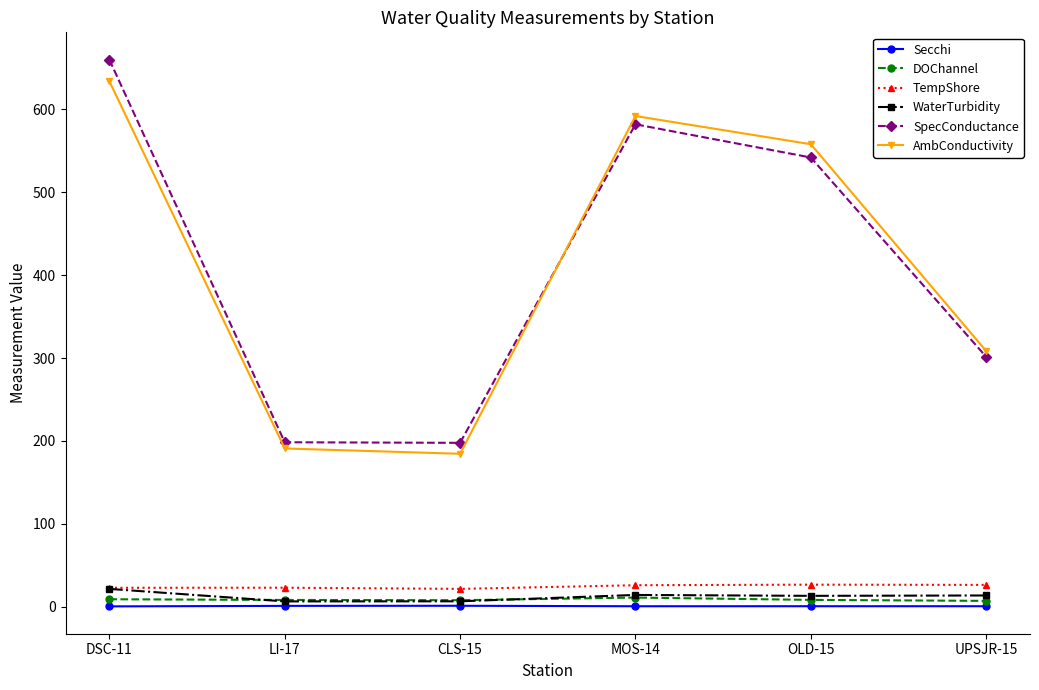

At how many categories does at least one series exceed 449?

3